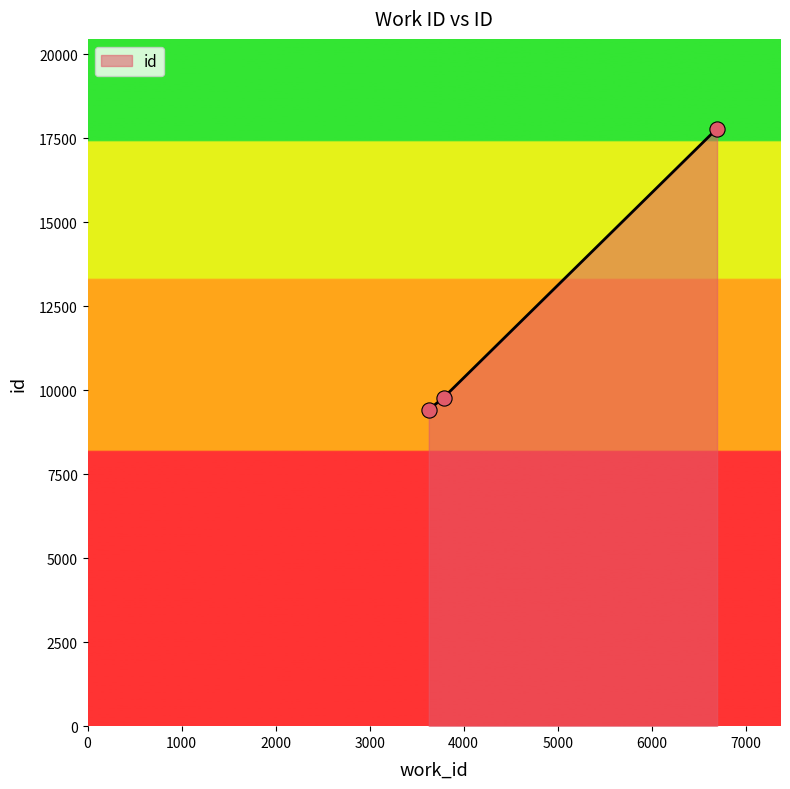

What is the smallest value displayed?

9420